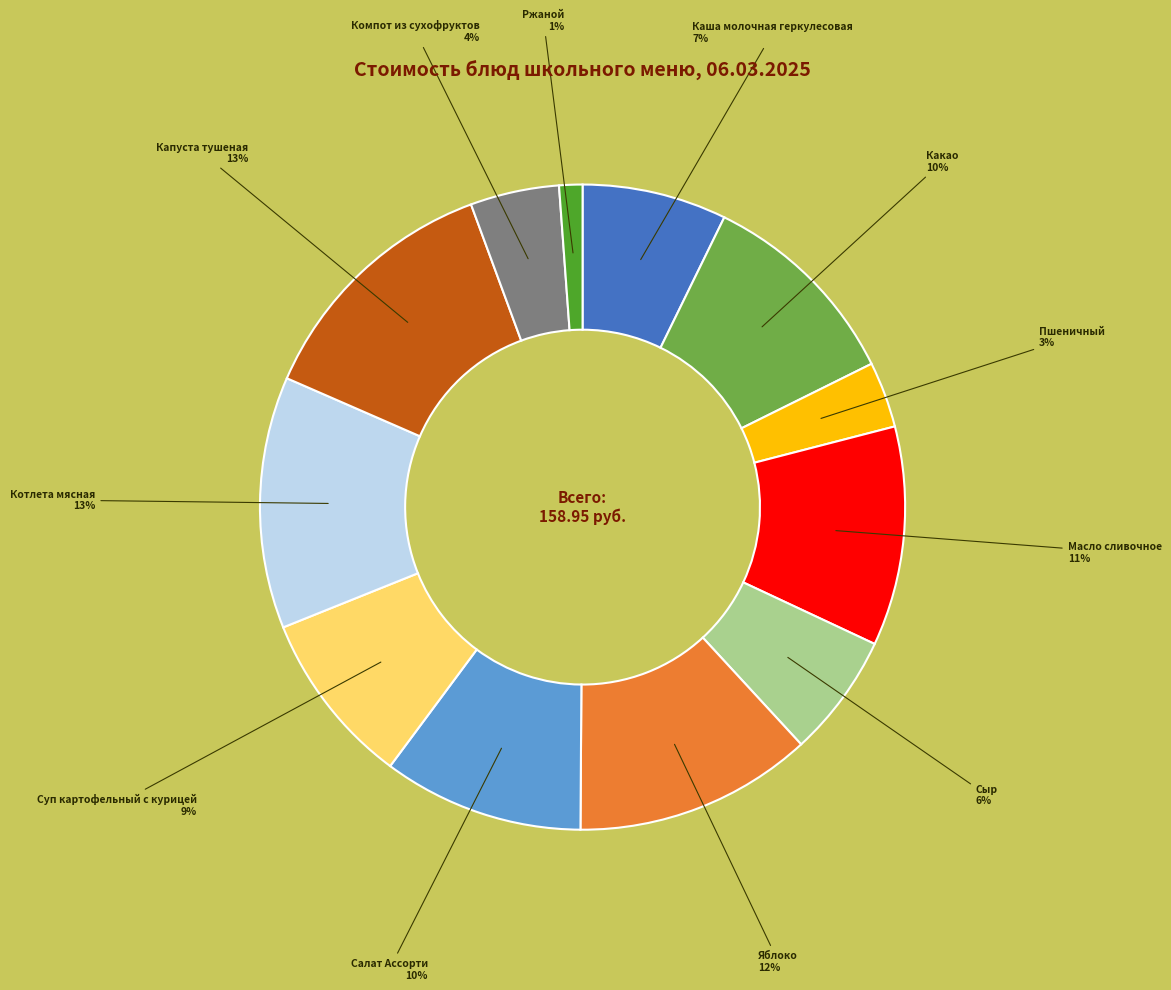

How many segments does this pie chart have?

12